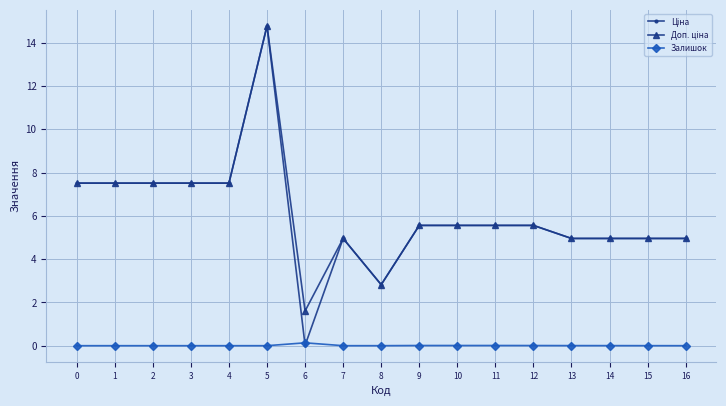

What is the difference between the highest and lowest values at 0?

7.5